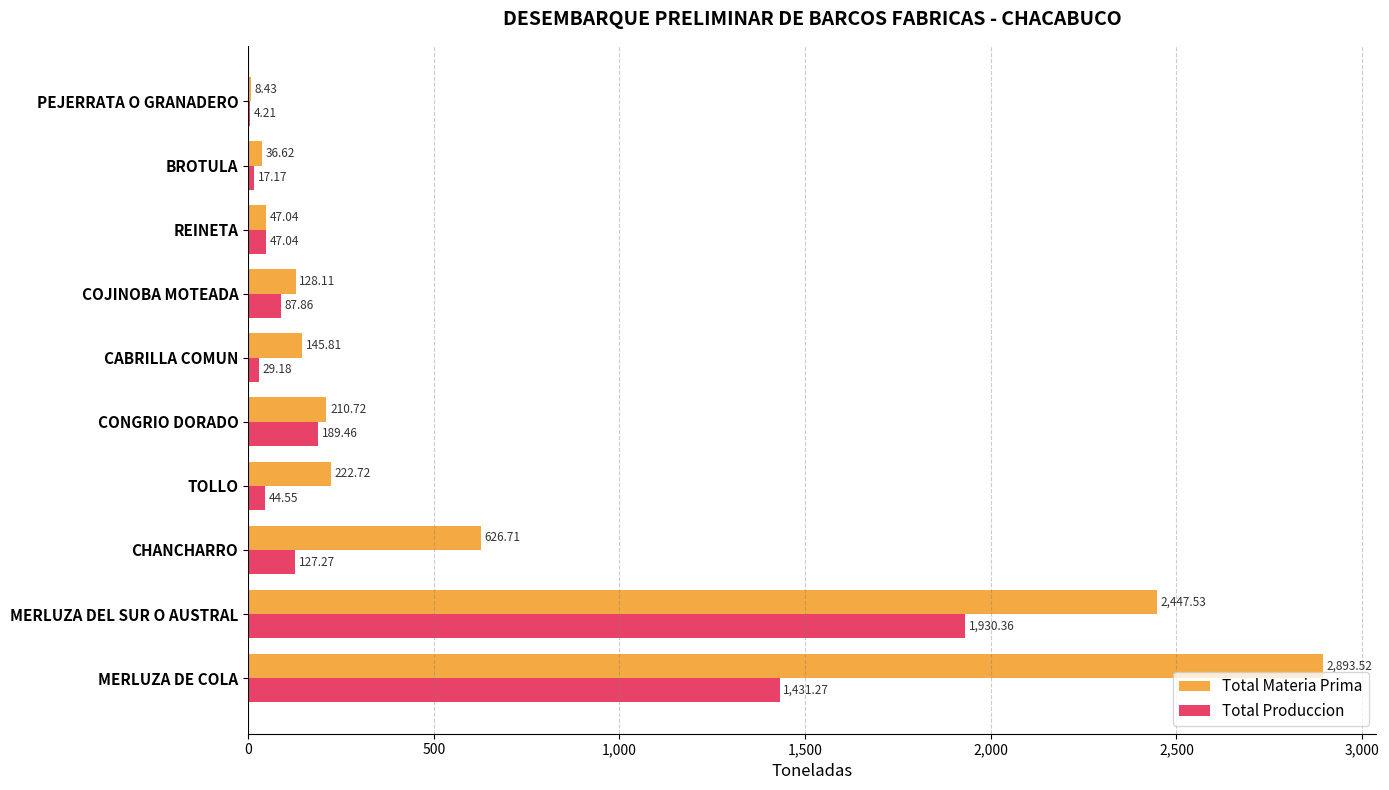

Where is Total Materia Prima nearest to the value 1450?

CHANCHARRO